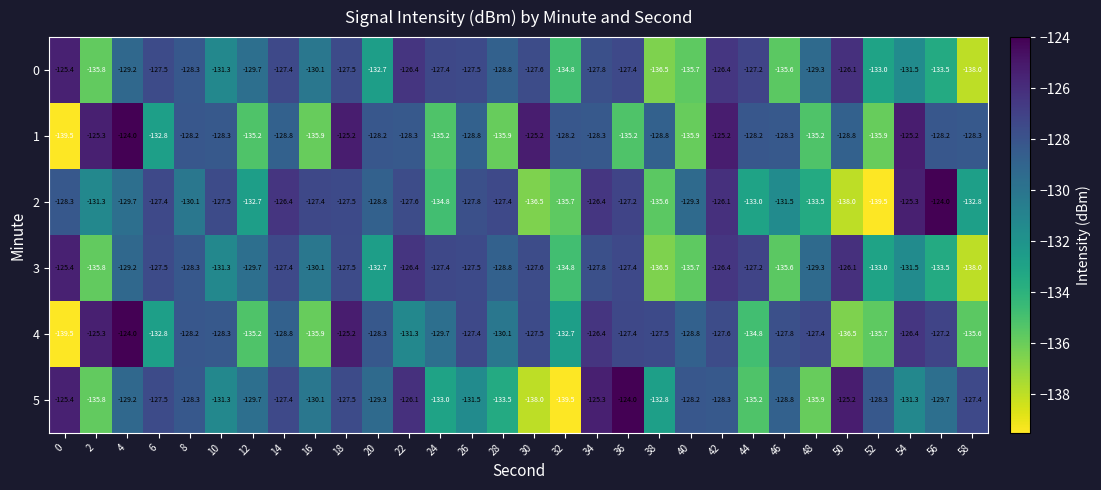

What is the difference between the highest and lowest values at 58?

10.6